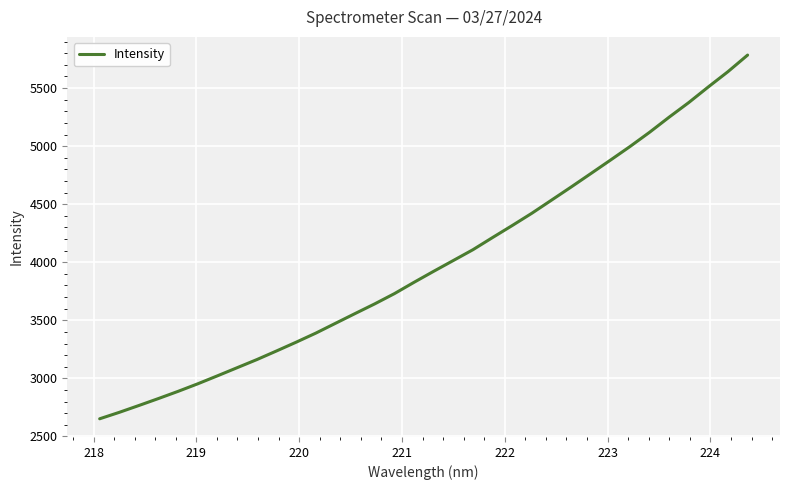

What is the minimum value shown in the chart?

2652.3